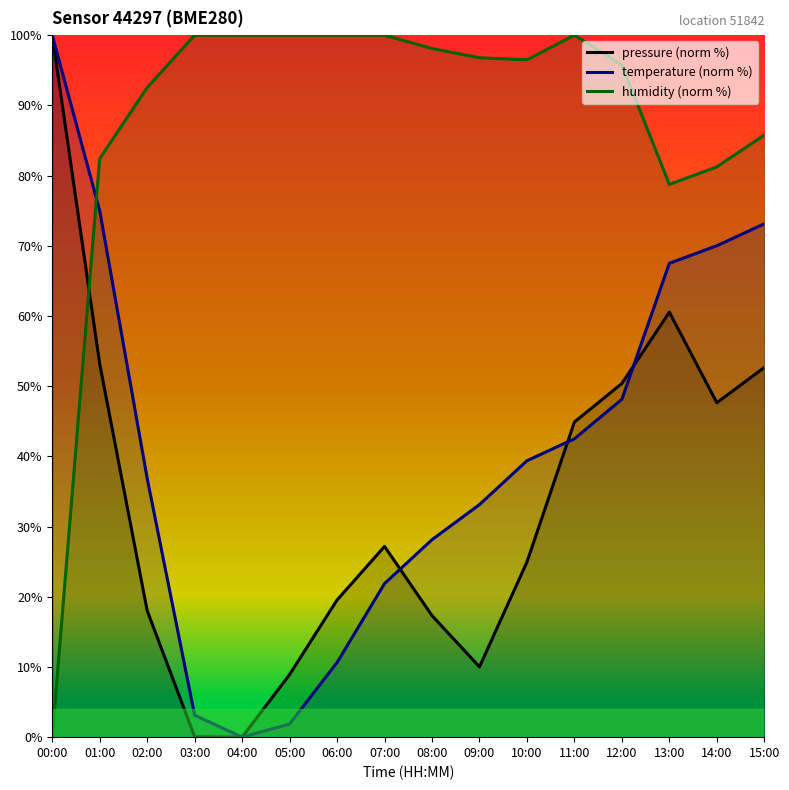

What is the sum of all temperature (norm %) values?

651.2